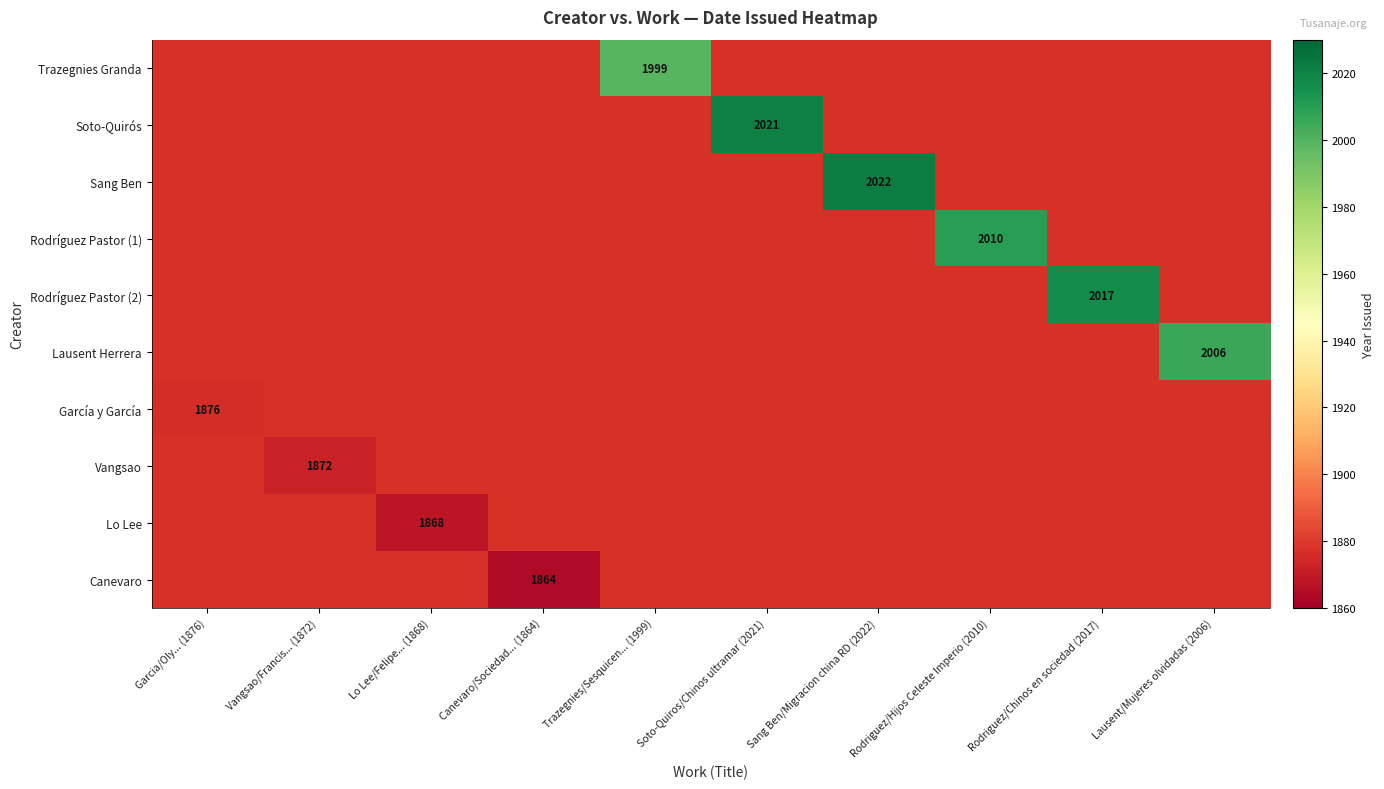

The Soto-Quirós series shows 2021 at Soto-Quiros/Chinos ultramar (2021). True or false?

True